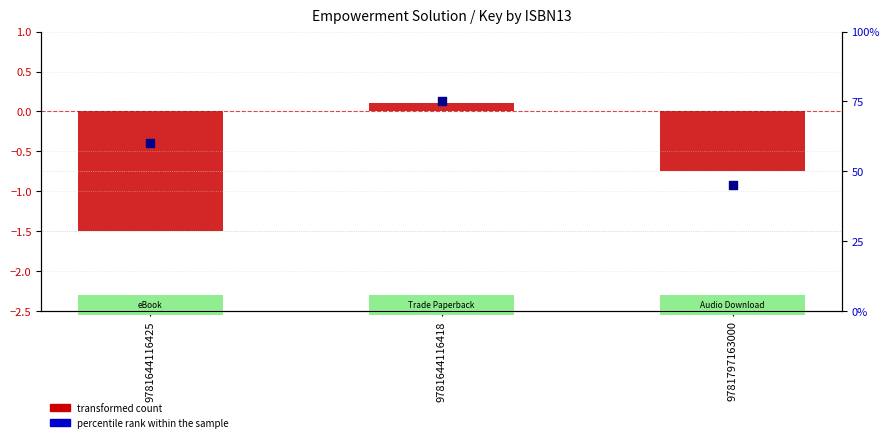

Is the value of transformed count at 9781644116425 greater than the value of percentile rank within the sample at 9781644116418?

No